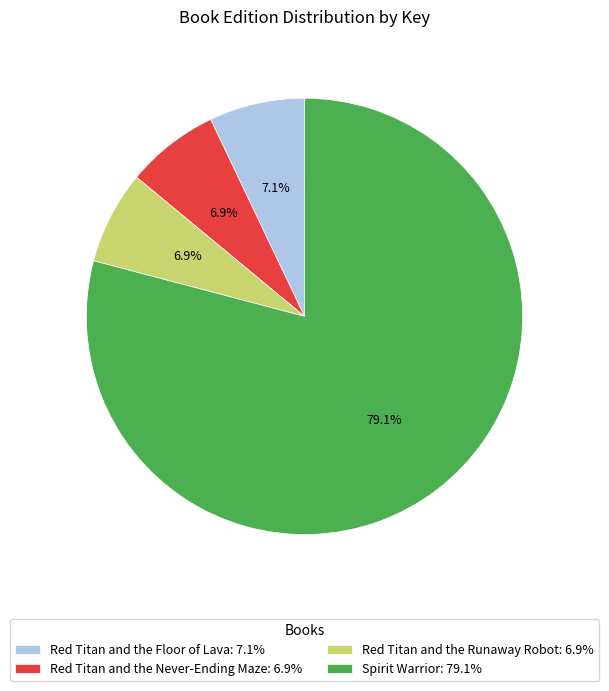

Which category accounts for the majority?

Spirit Warrior